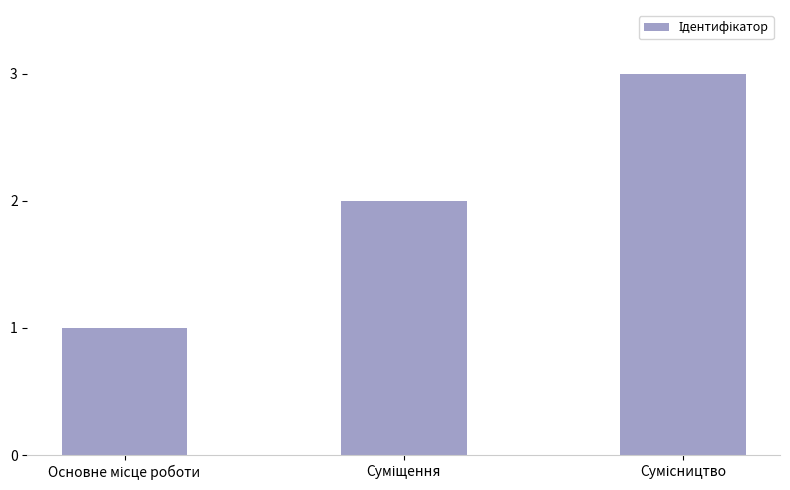

What is the maximum value shown in the chart?

3